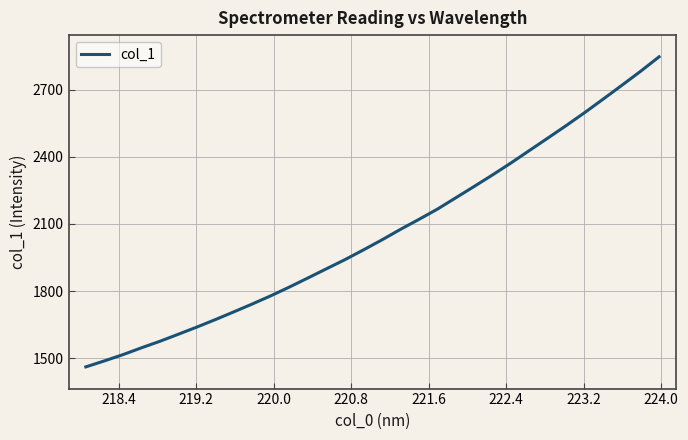

What is the minimum value shown in the chart?

1460.4